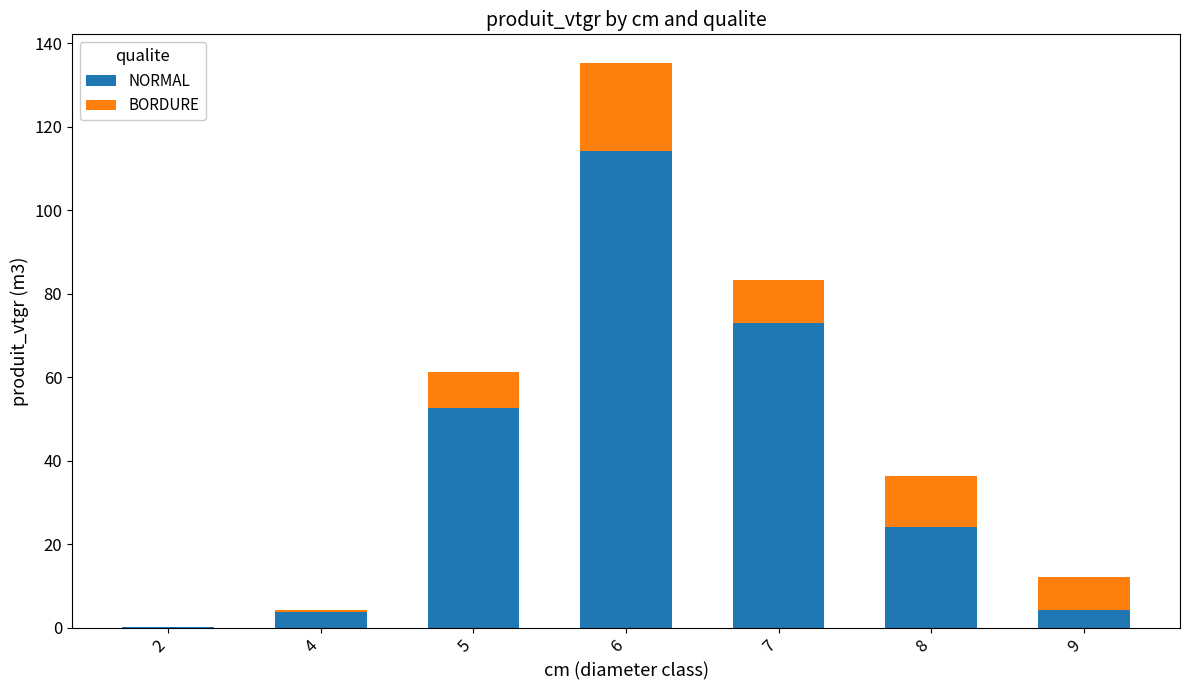

How many distinct data groups are displayed?

2